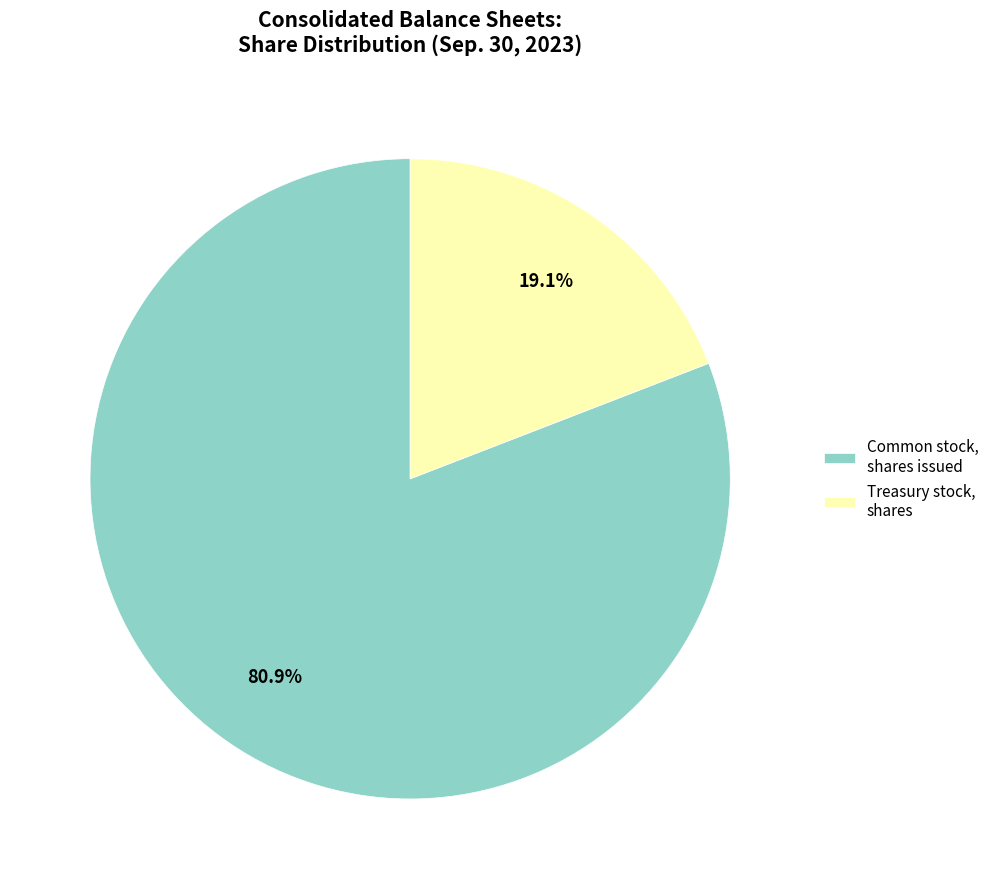

To the nearest percent, what is the difference between the Treasury stock, shares and Common stock, shares issued slice percentages?

62%